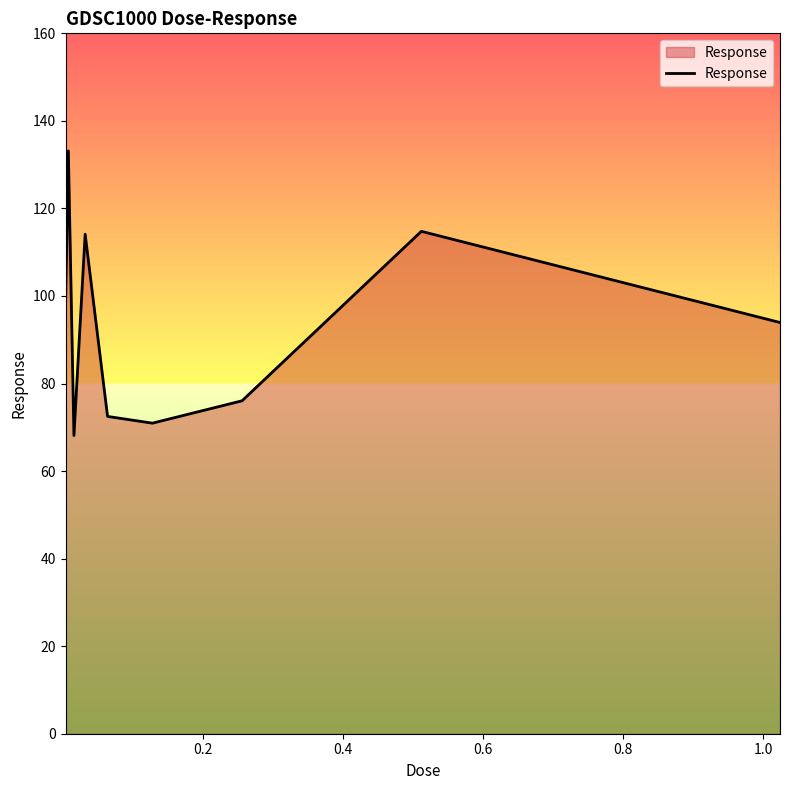

What is the maximum value shown in the chart?

133.1